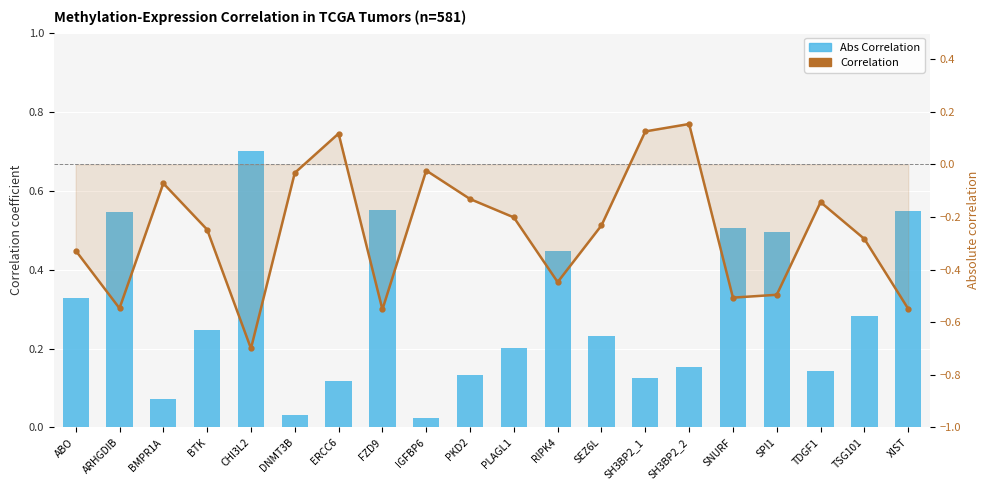

Reading right to left, what are all the values shown in this chart?

Abs Correlation: 0.5	0.3	0.1	0.5	0.5	0.2	0.1	0.2	0.4	0.2	0.1	0.0	0.6	0.1	0.0	0.7	0.2	0.1	0.5	0.3
Correlation: -0.5	-0.3	-0.1	-0.5	-0.5	0.2	0.1	-0.2	-0.4	-0.2	-0.1	-0.0	-0.6	0.1	-0.0	-0.7	-0.2	-0.1	-0.5	-0.3